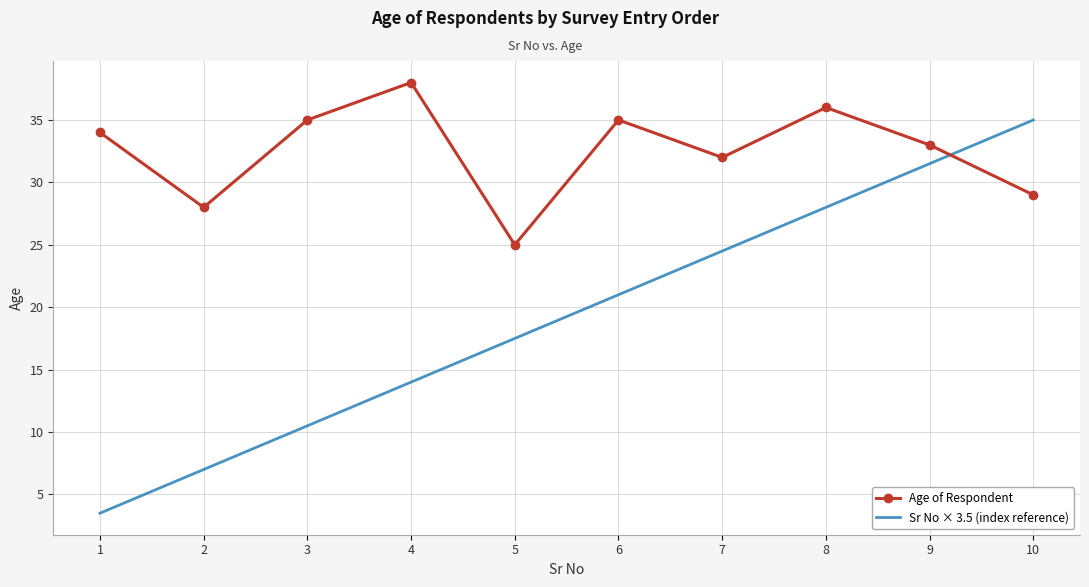

Between which two adjacent categories do Sr No × 3.5 (index reference) and Age of Respondent first intersect?

9 and 10